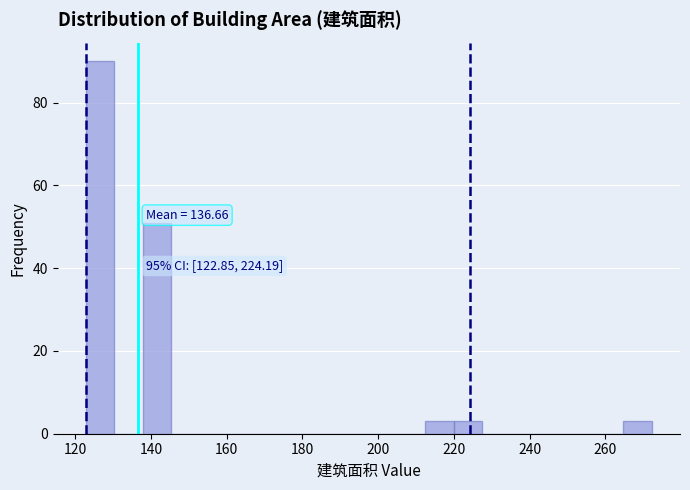

Around what value on the x-axis is the tallest bar? Give the approximate position of its centre, as read against the axis.

126